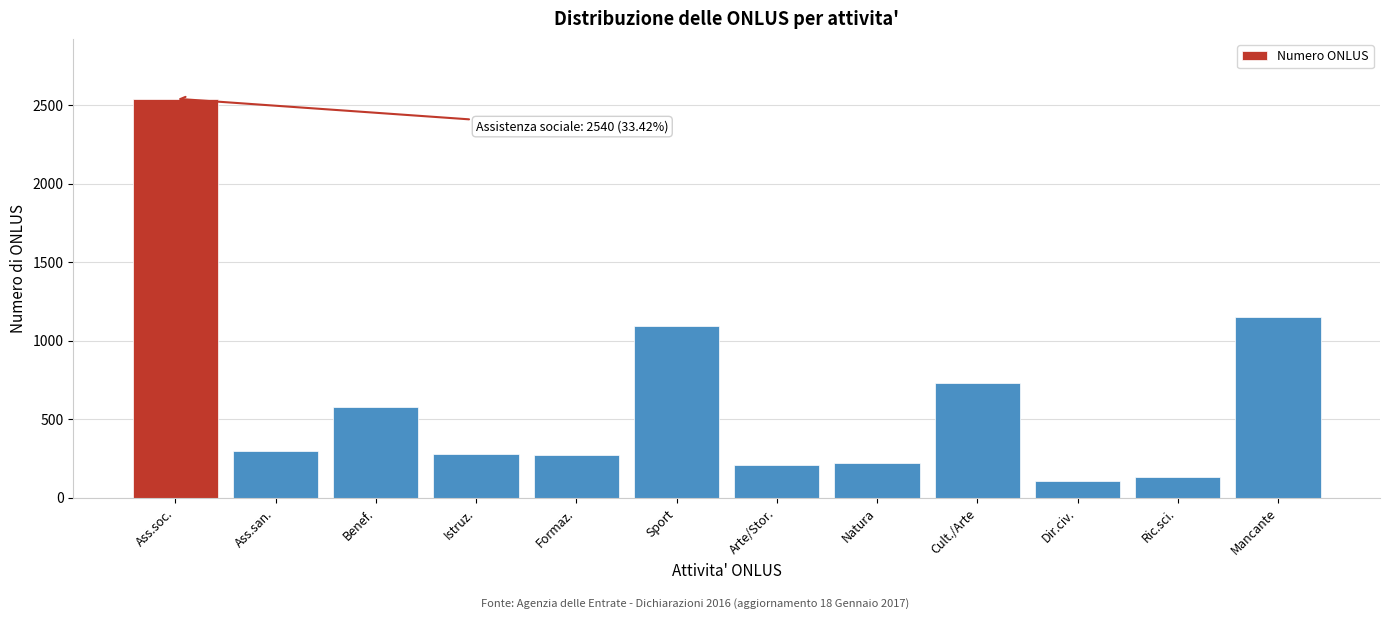

What is the sum of all values?

7603